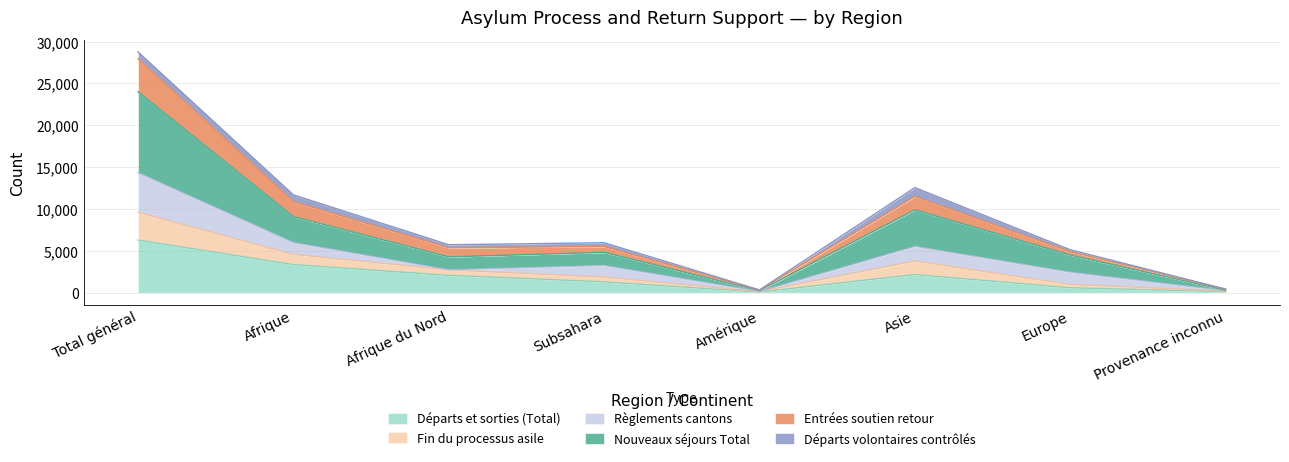

Is the value of Fin du processus asile at Total général greater than the value of Entrées soutien retour at Subsahara?

Yes